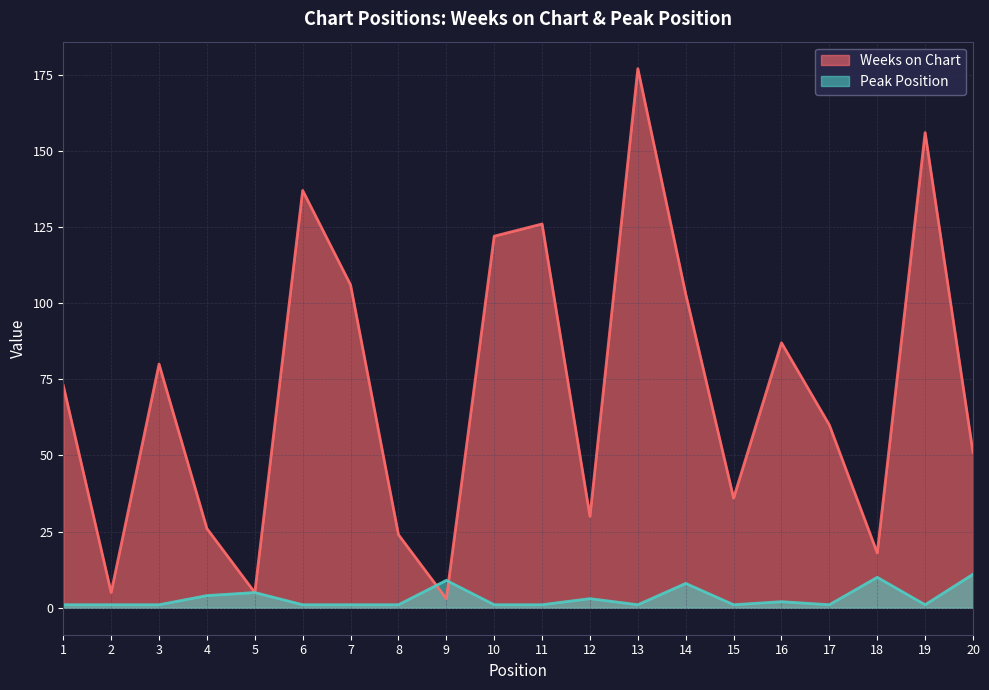

True or false: Weeks on Chart and Peak Position cross at least once.

True